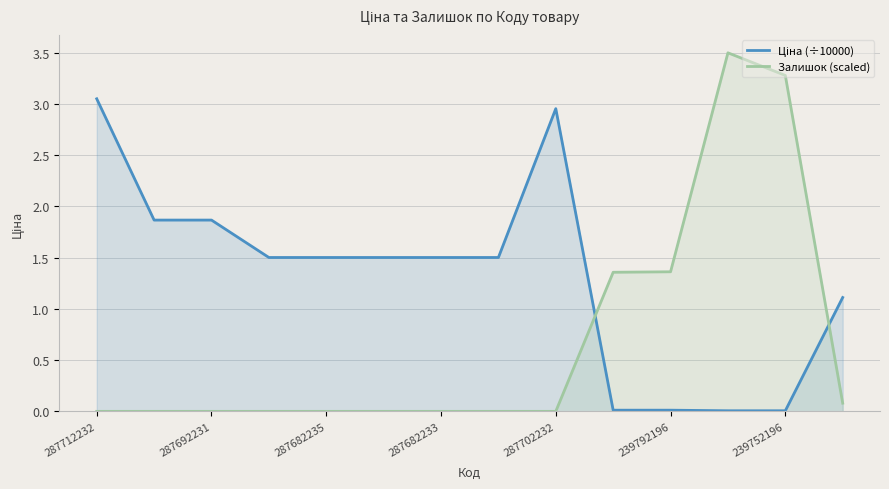

Which series ends up on top after the final intersection of Ціна (÷10000) and Залишок (scaled)?

Ціна (÷10000)